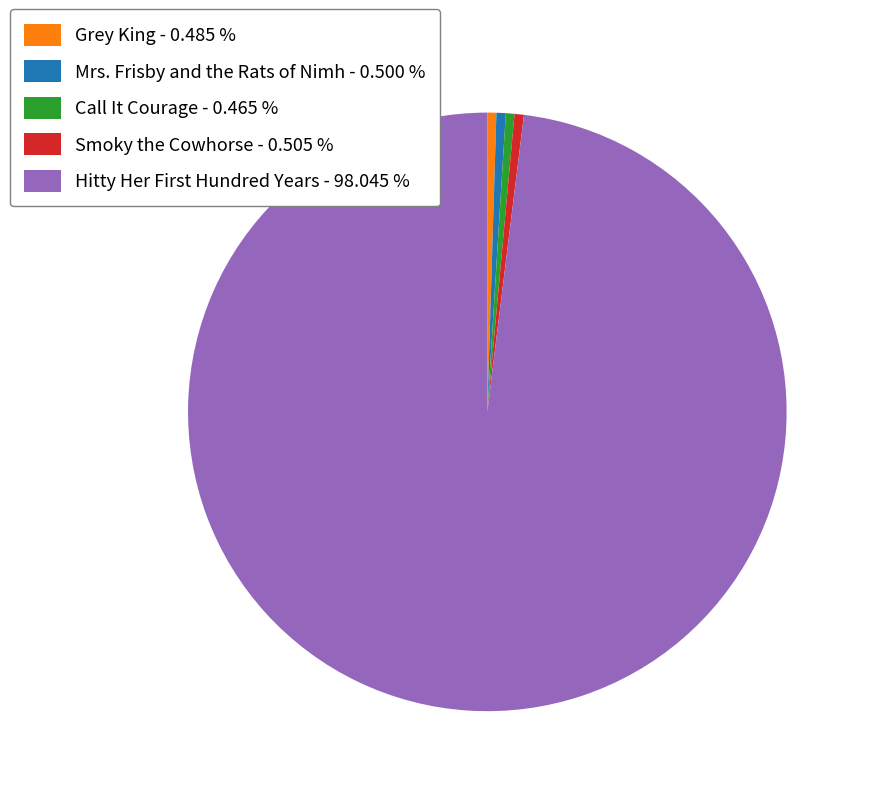

The Call It Courage slice represents 7% of the pie. True or false?

False